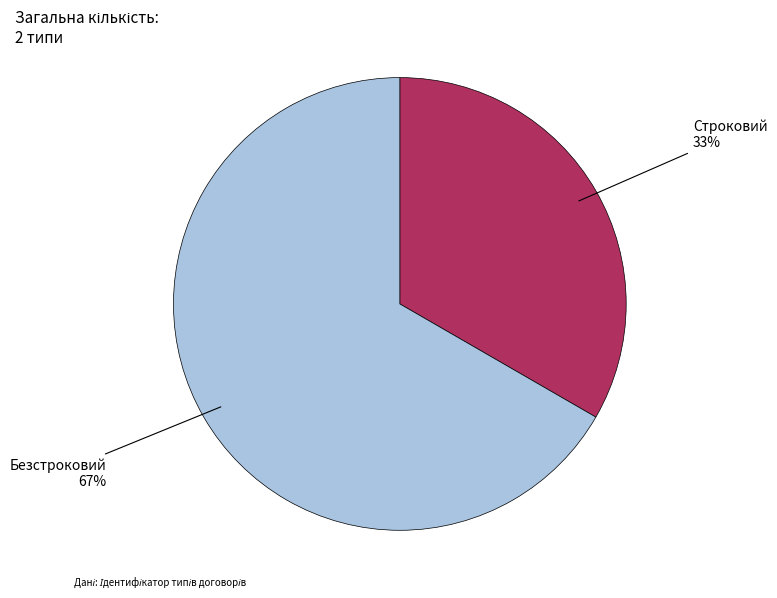

Combined, do Безстроковий and Строковий account for over 50%?

Yes